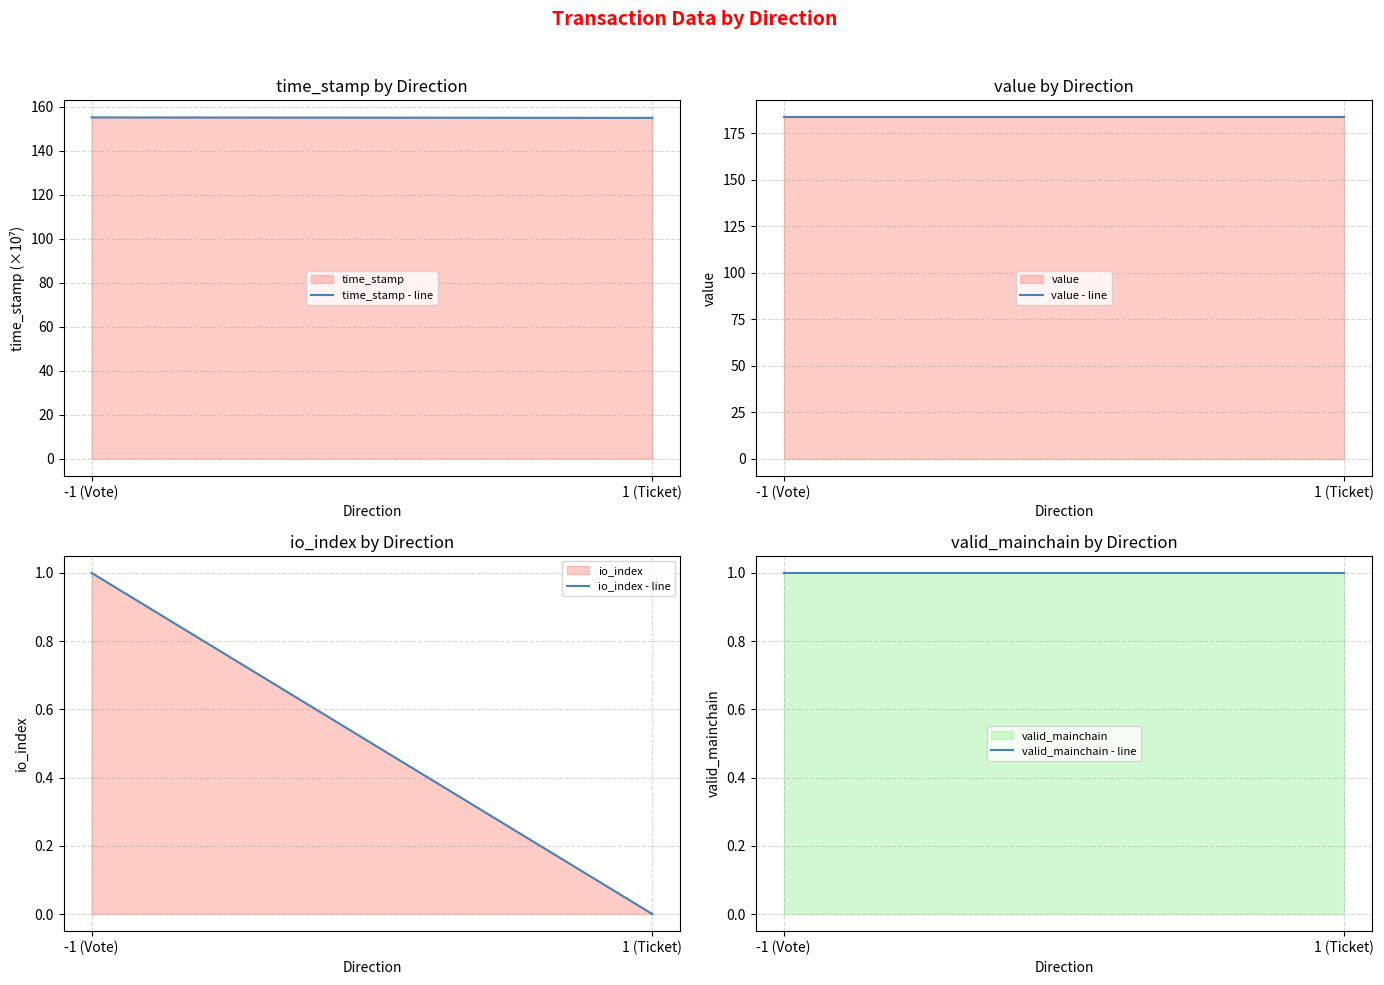

What is the total value across all series at -1 (Vote)?

340.6